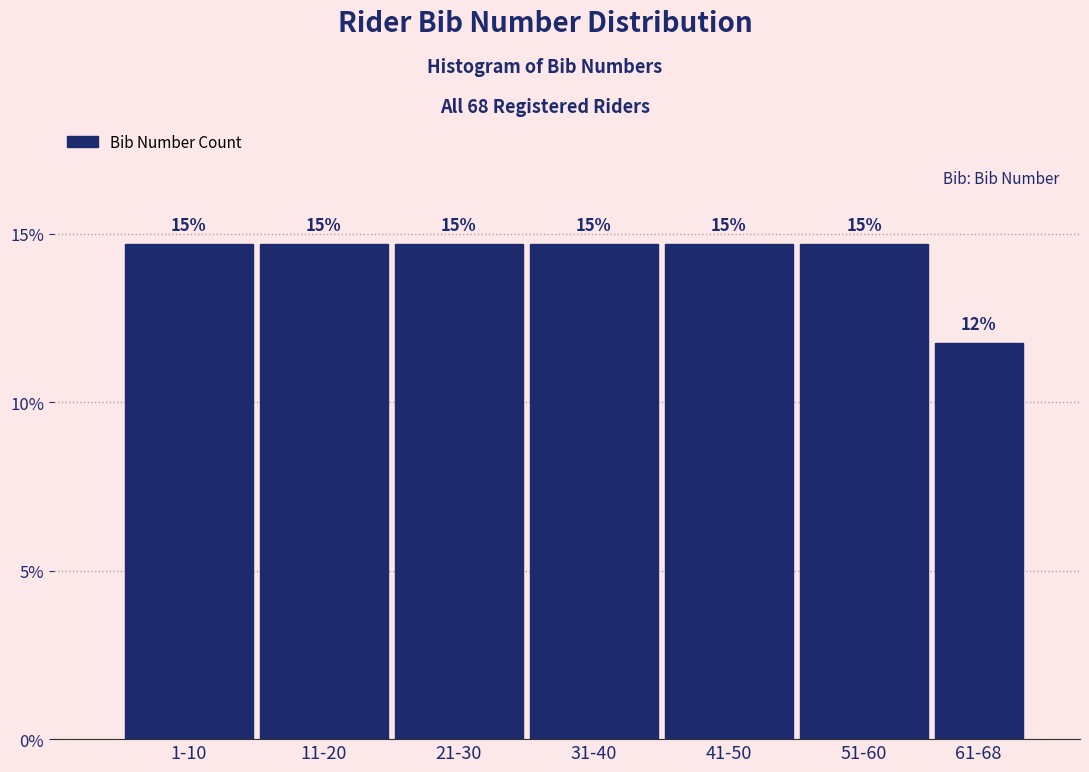

Are the bars horizontal?

No